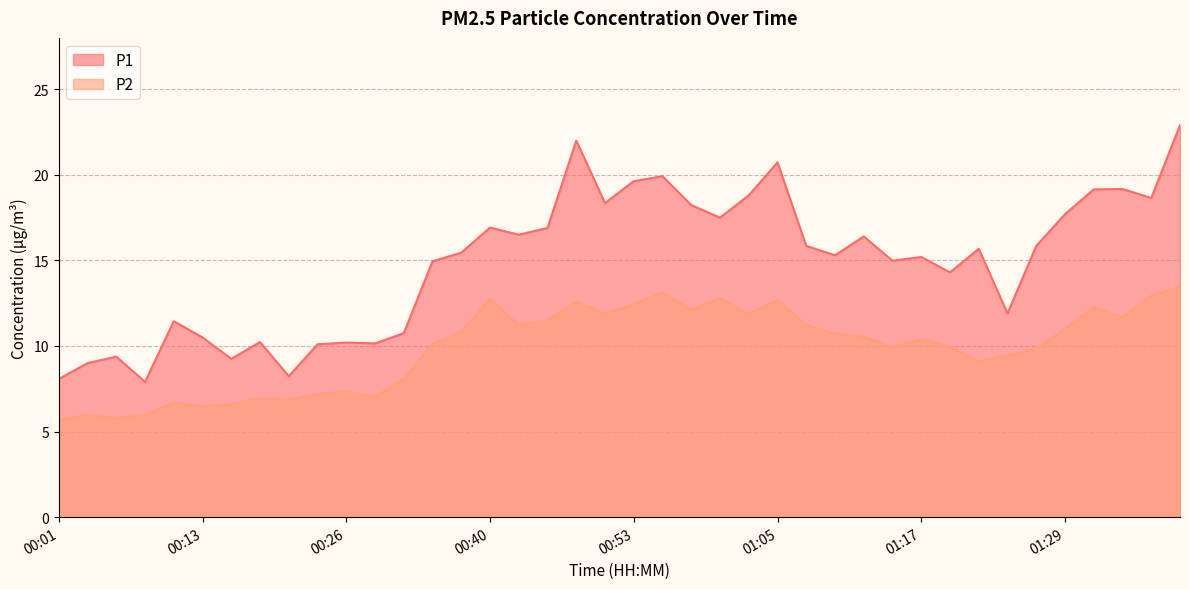

Where does the P2 series first go above 10?

00:36